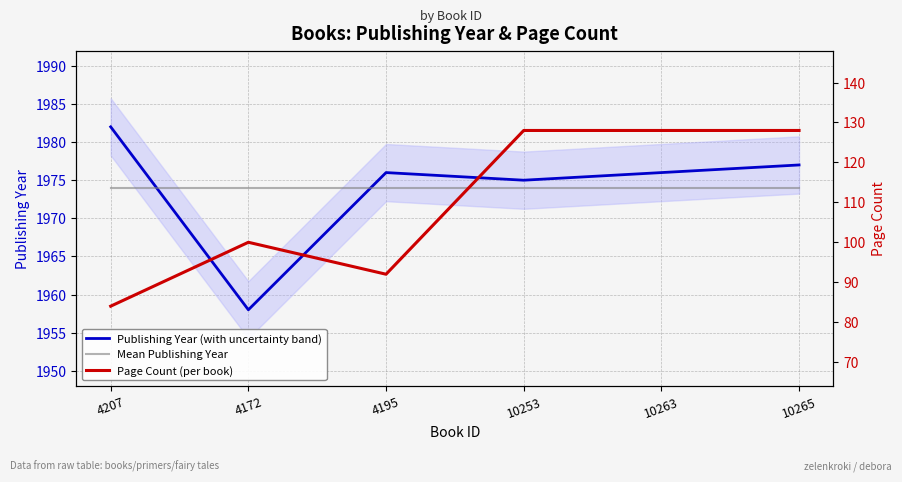

Which series has the largest total across all categories?

Publishing Year (with uncertainty band)